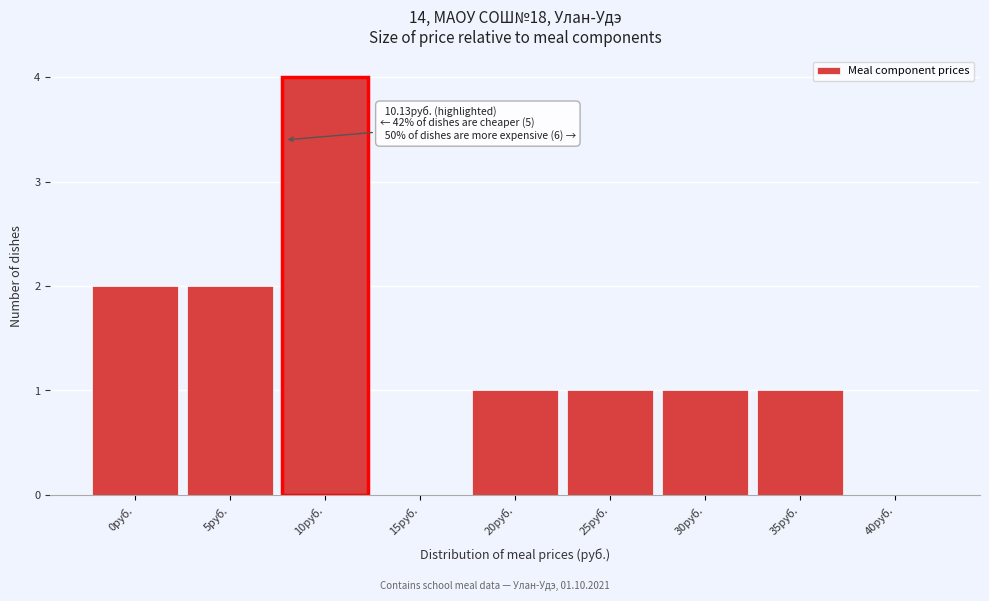

Reading left to right, extract all data points from this chart.

0руб.=2	5руб.=2	10руб.=4	15руб.=0	20руб.=1	25руб.=1	30руб.=1	35руб.=1	40руб.=0